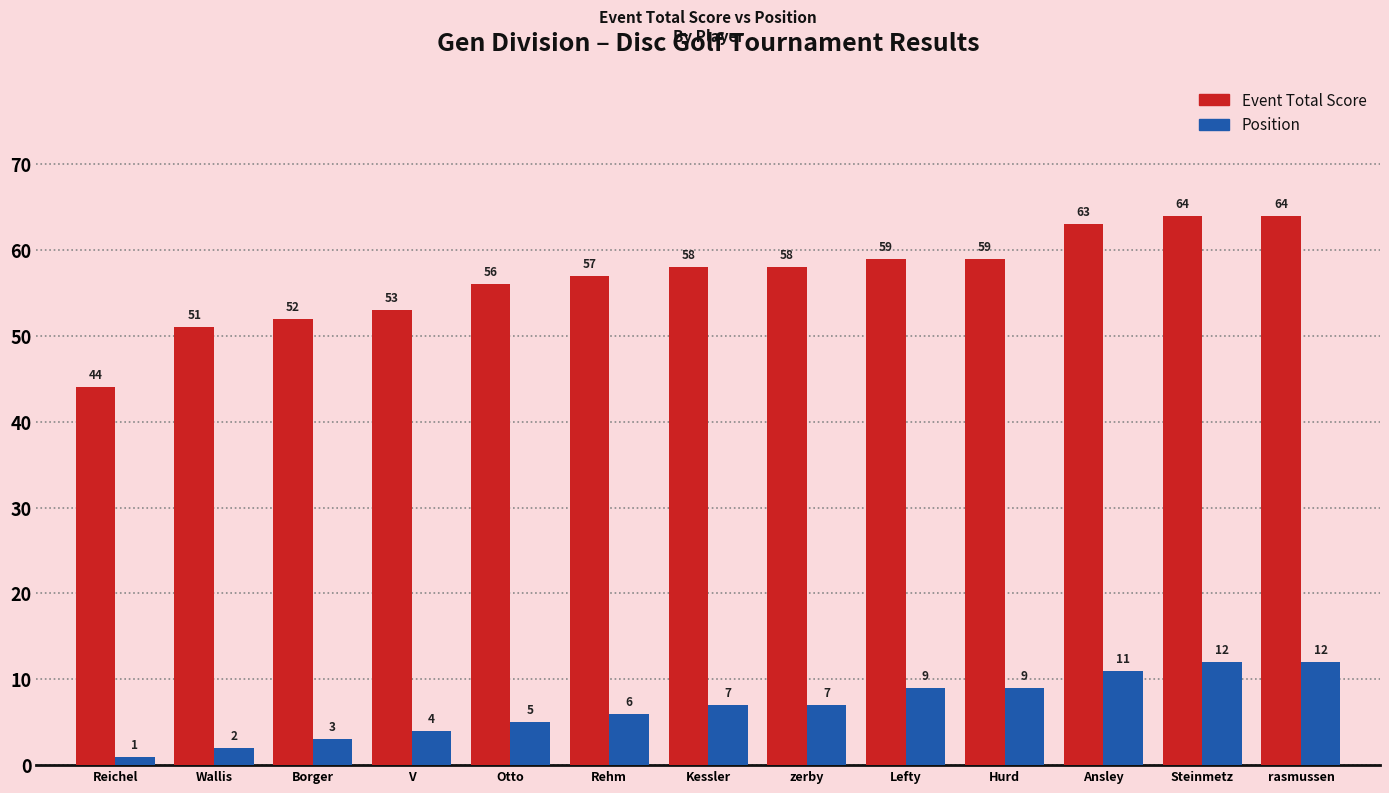

What is the label of the 10th bar from the right?

V